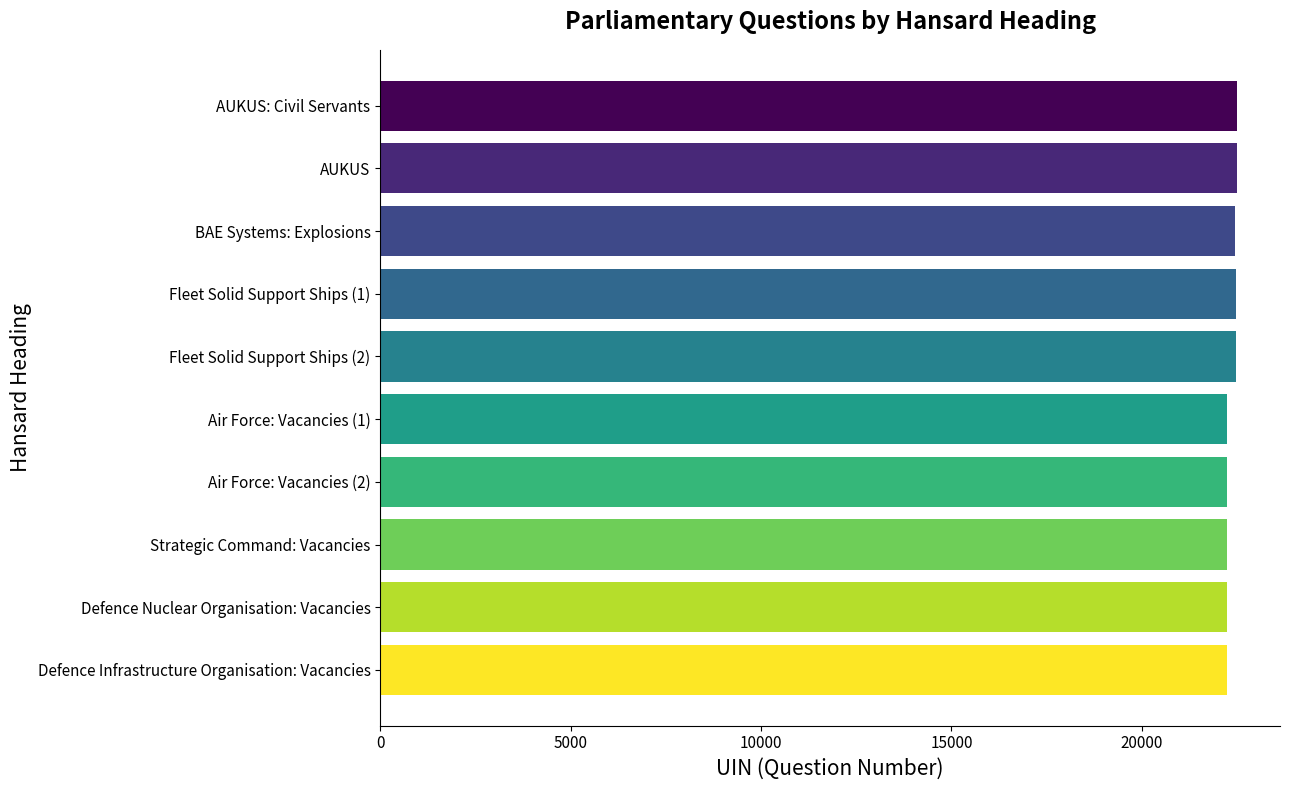

Approximately how many times larger is the value at AUKUS compared to Defence Infrastructure Organisation: Vacancies?

1.0